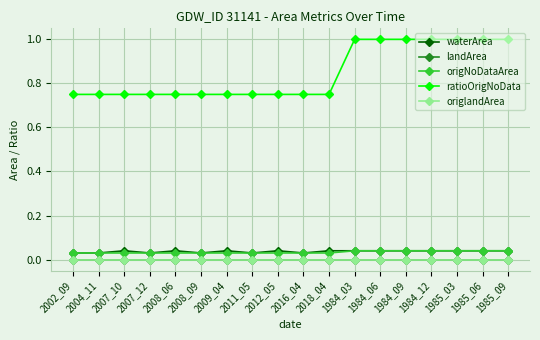

Rank the series at 2007_10 from highest to lowest value.

ratioOrigNoData, waterArea, origNoDataArea, landArea, origlandArea